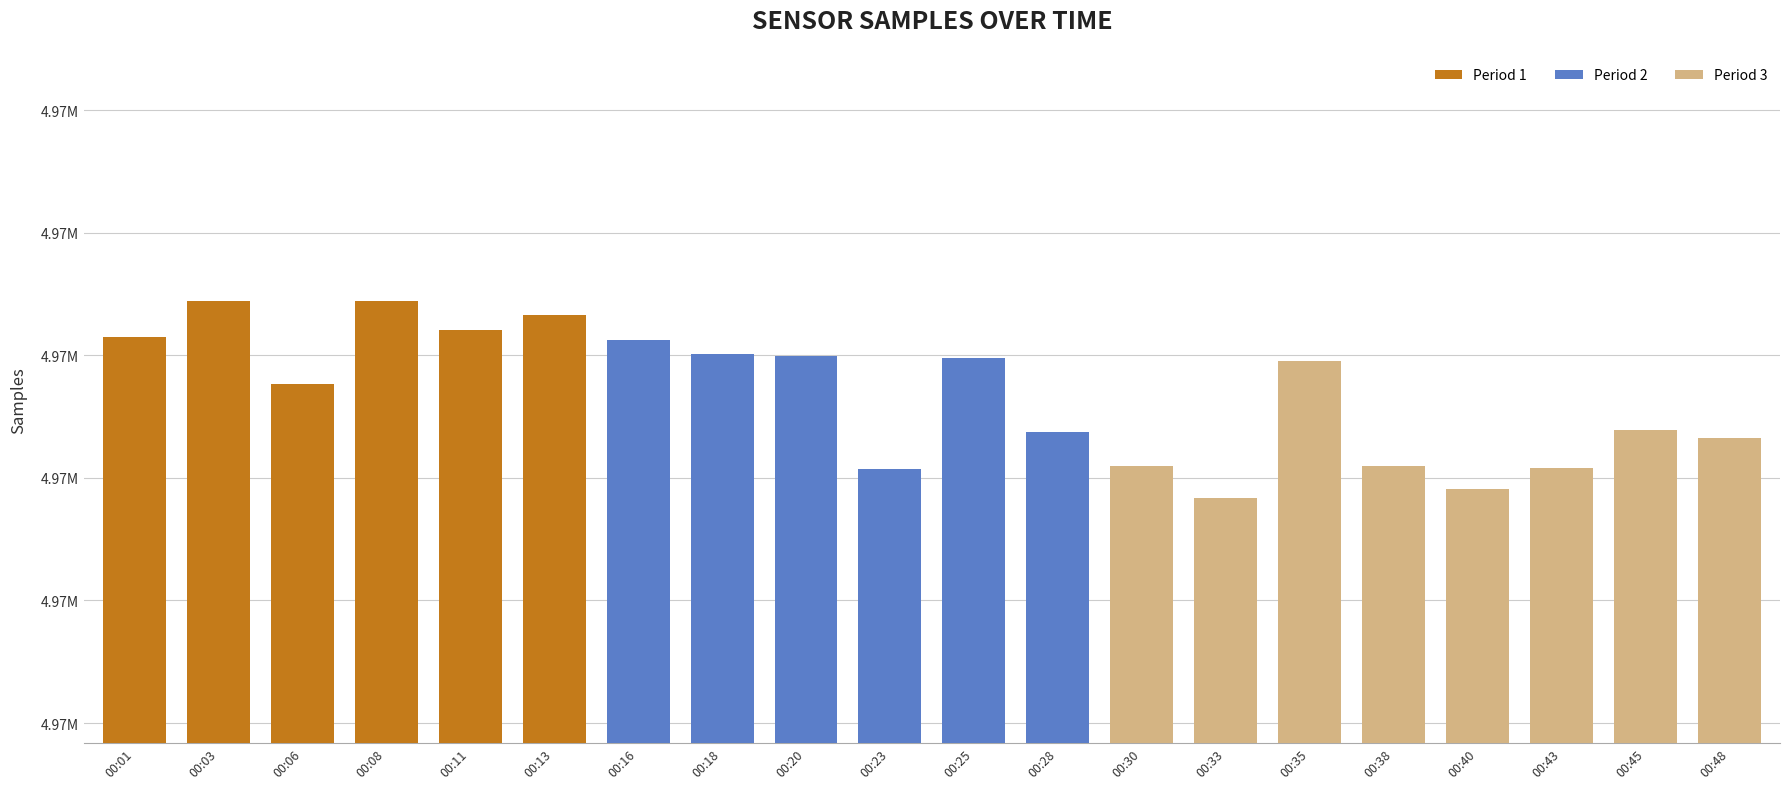

The value at 00:16 is 1470739. True or false?

False